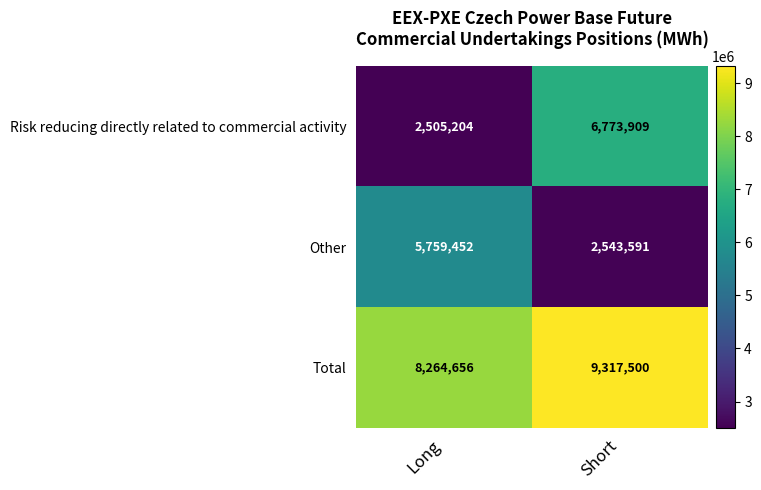

At which category does the chart reach its peak across all series?

Short